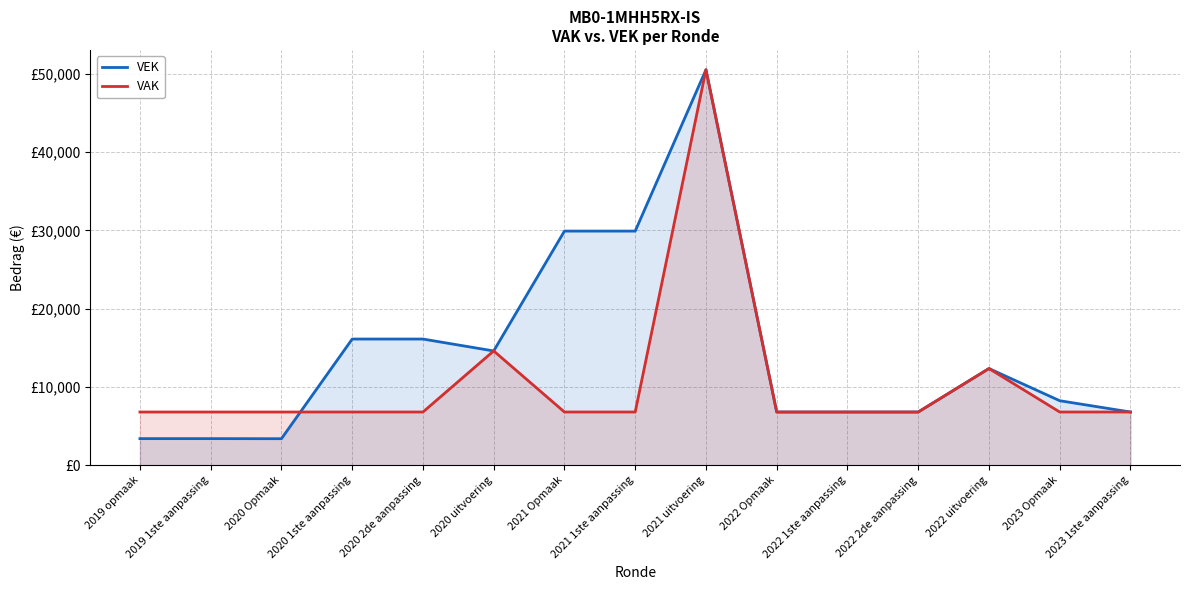

Which series has the widest spread of values?

VEK